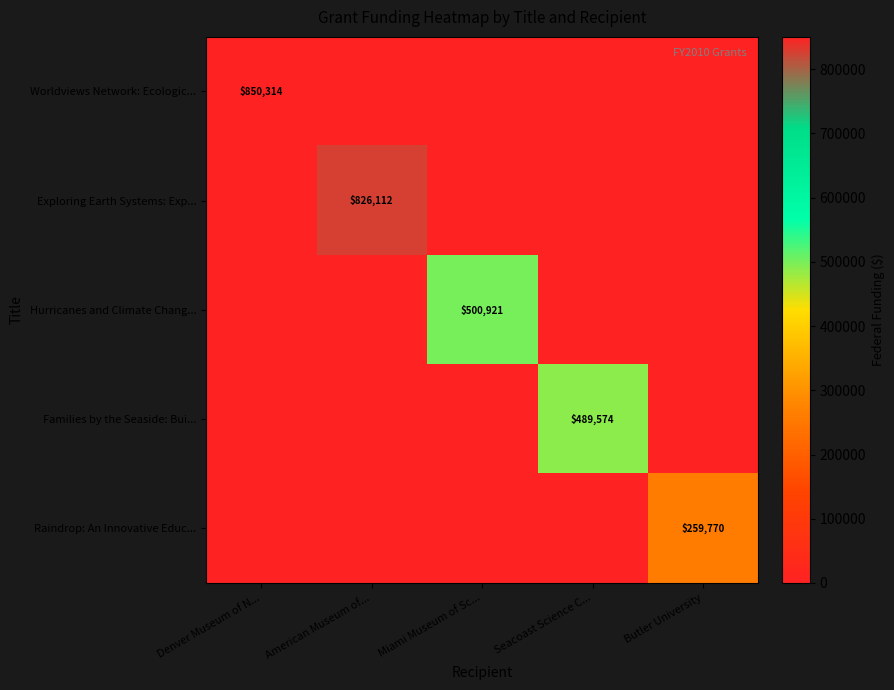

The value of Hurricanes and Climate Chang... at Miami Museum of Sc... is 500921. True or false?

True